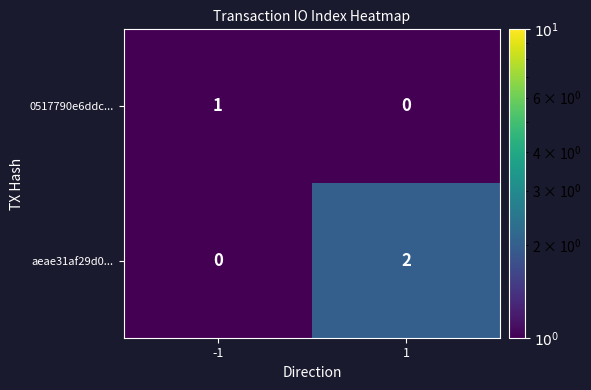

At which category is the sum across all series the highest?

1